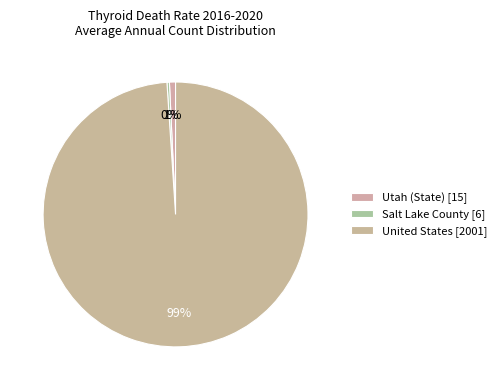

Is there any slice that represents more than half of the pie?

Yes